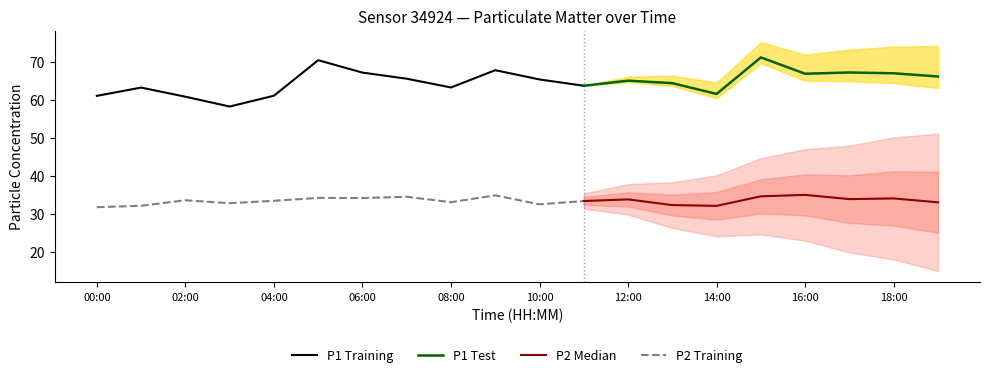

Which category has the highest value in the P1 series?

15:00